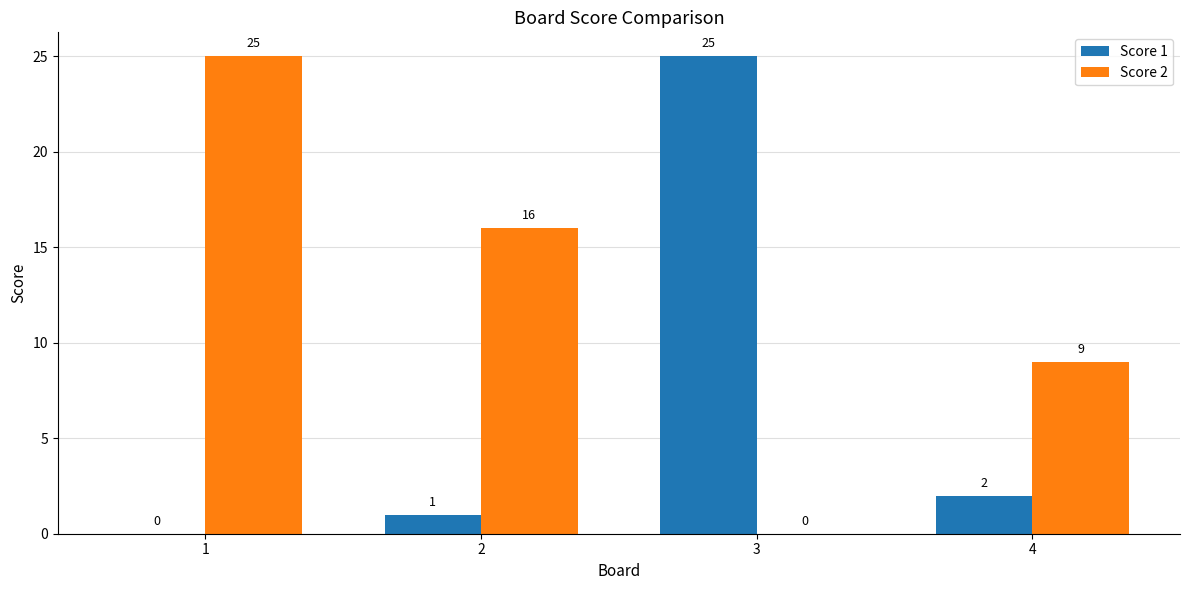

What value does the Score 2 series have at 2, to the nearest 10?

20